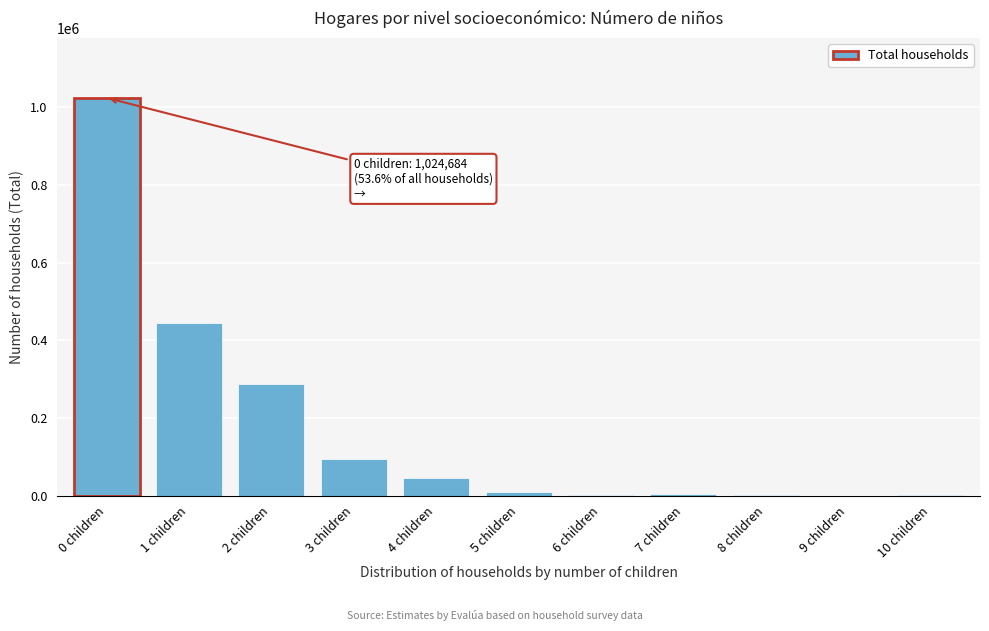

Is it true that the value at 1 children is 101469.3?

False